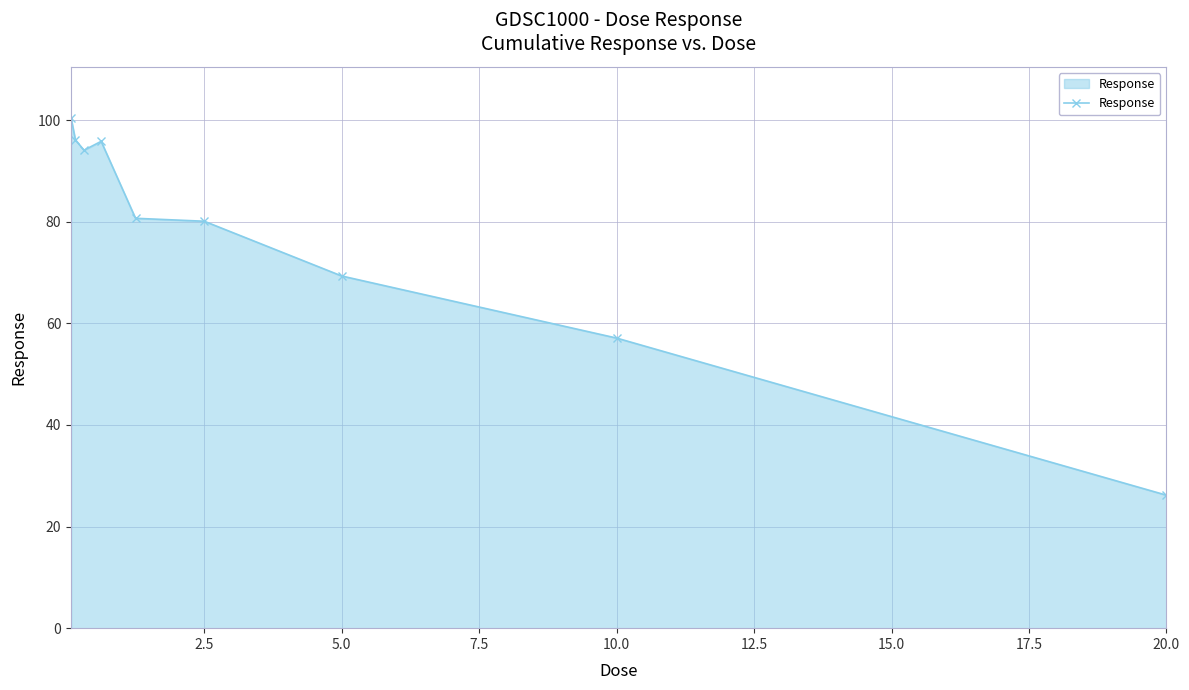

What is the sum of all values?

699.9